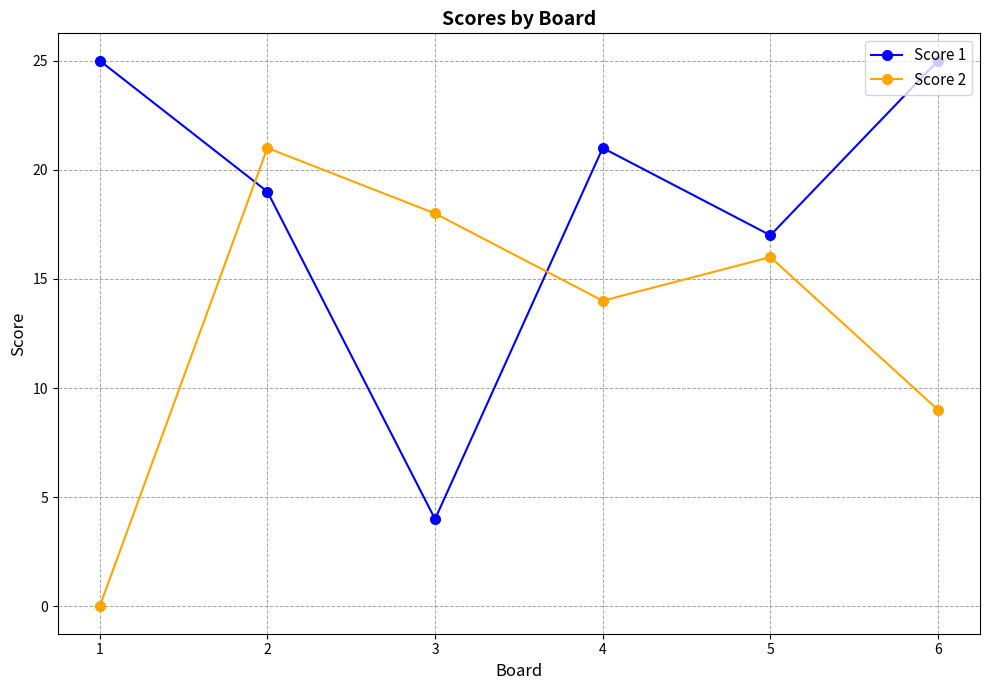

True or false: Score 1 and Score 2 cross at least once.

True